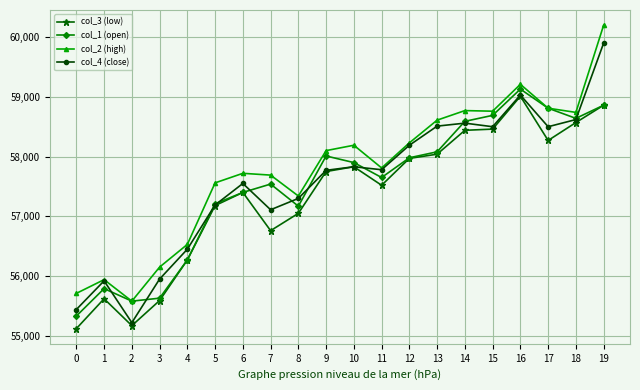

Where is col_2 (high) nearest to the value 57890?

11